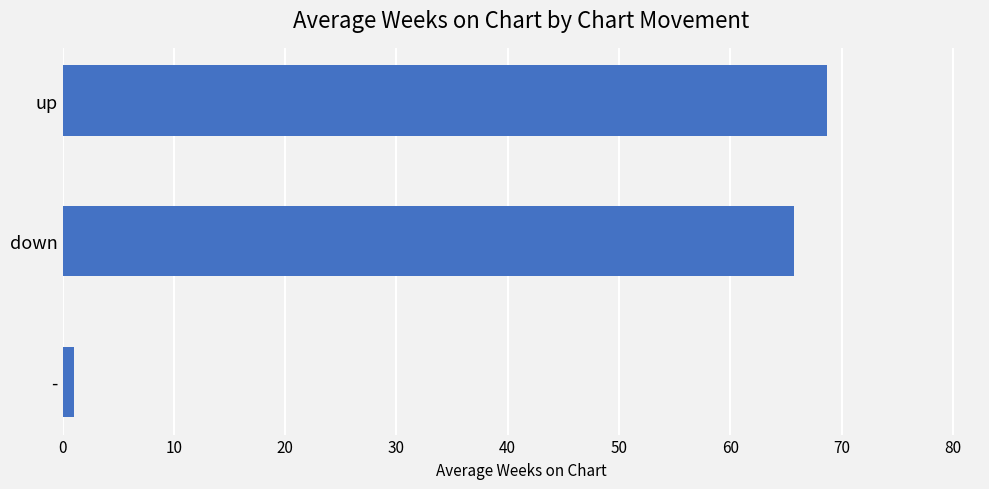

What is the average value?

45.1